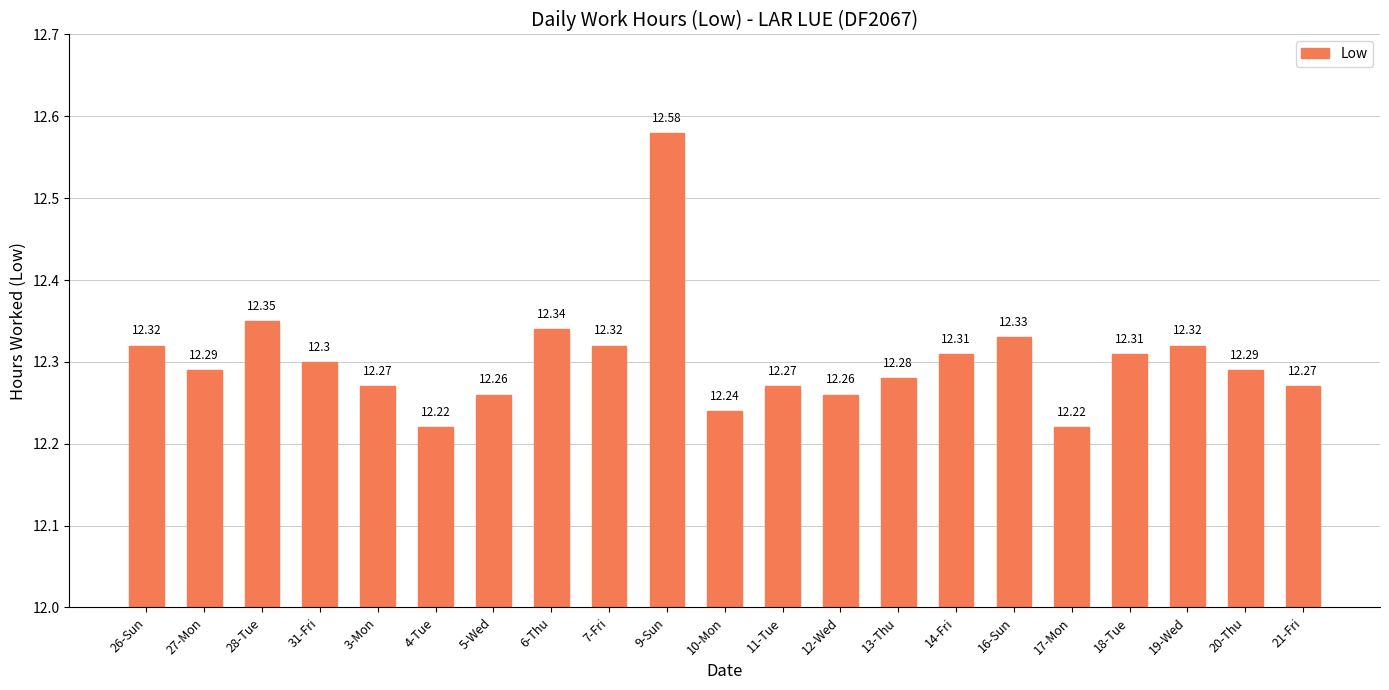

What is the sum of the values at 20-Thu and 28-Tue?

24.6